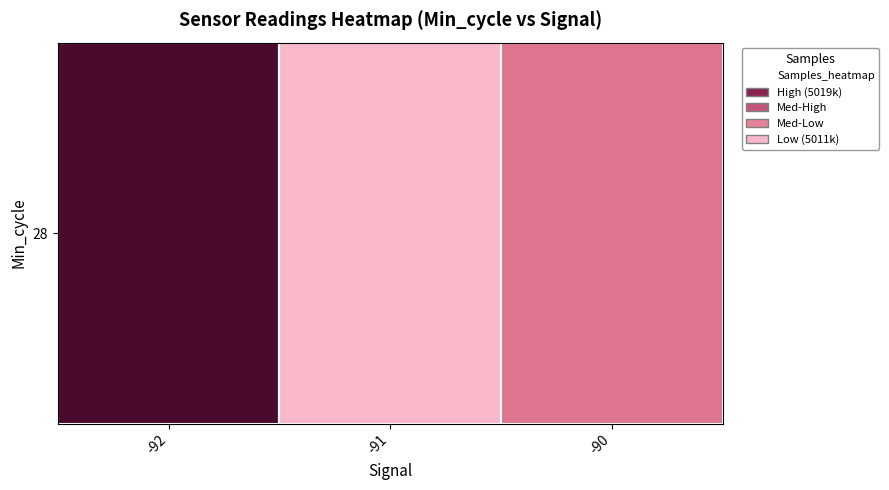

Is it true that the value at -90 is 5016237.9?

True